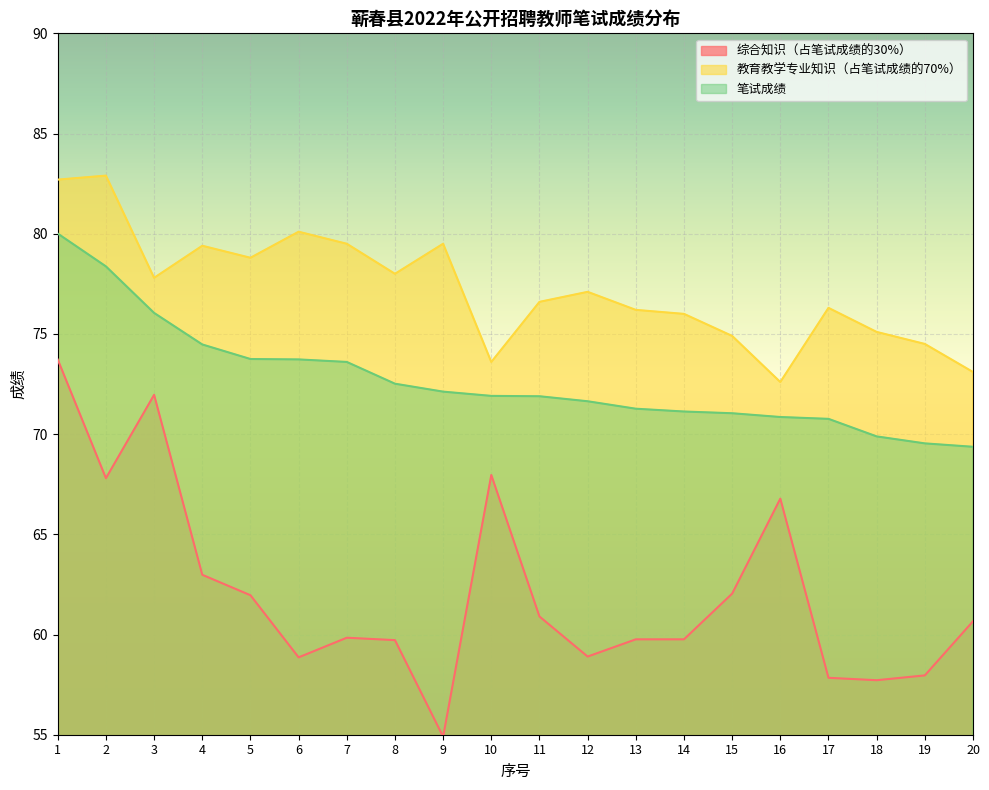

What is the difference between the maximum and second lowest values in the 综合知识（占笔试成绩的30%） series?

16.0